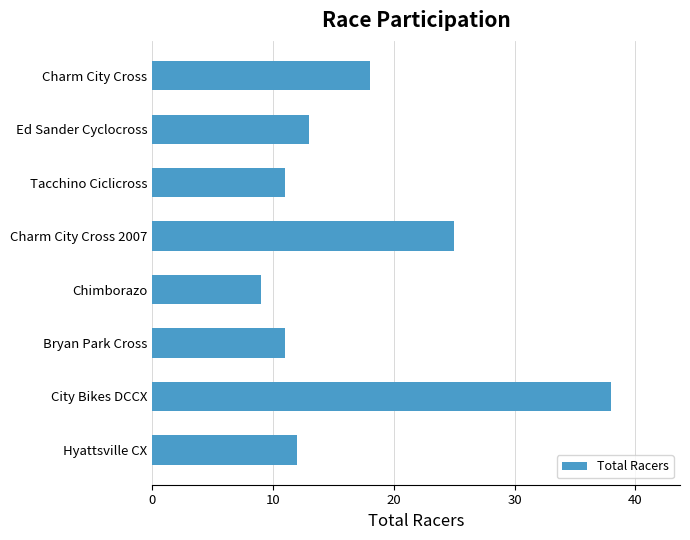

How many data points does each series have?

8